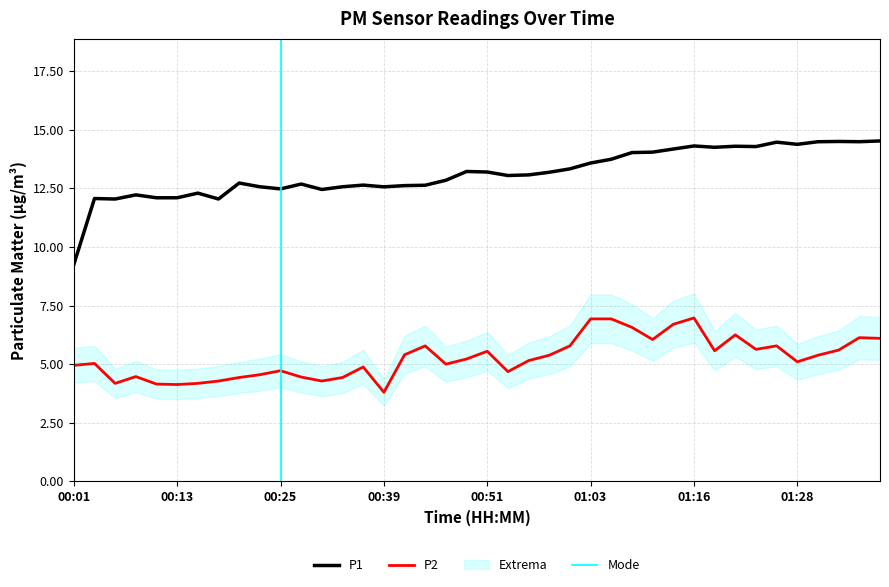

What is the change in value from 00:28 to 00:39?

-0.7